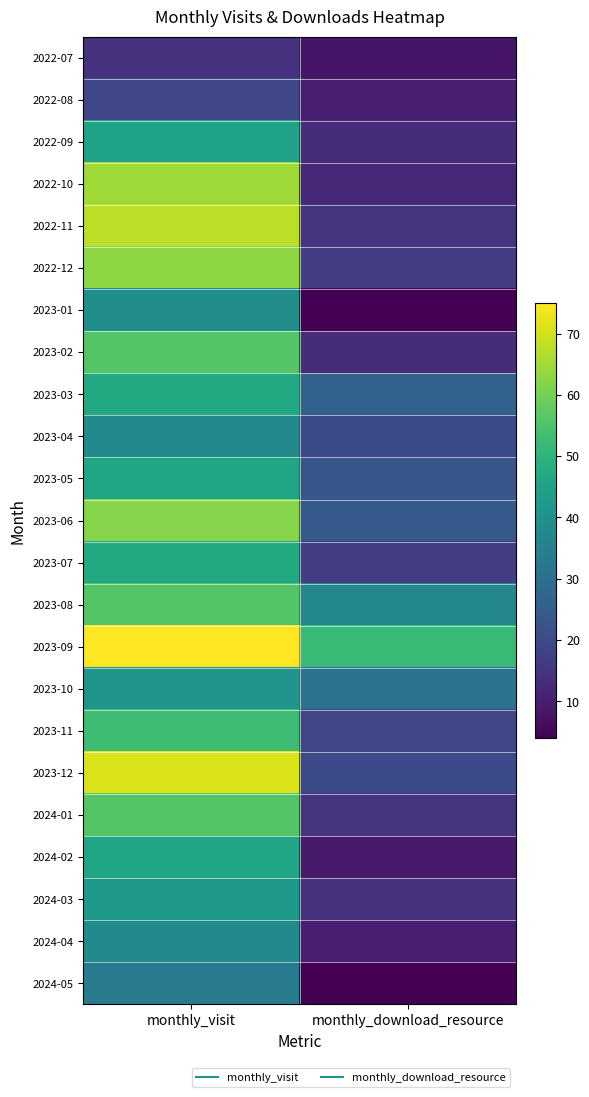

What is the greatest value displayed?

75